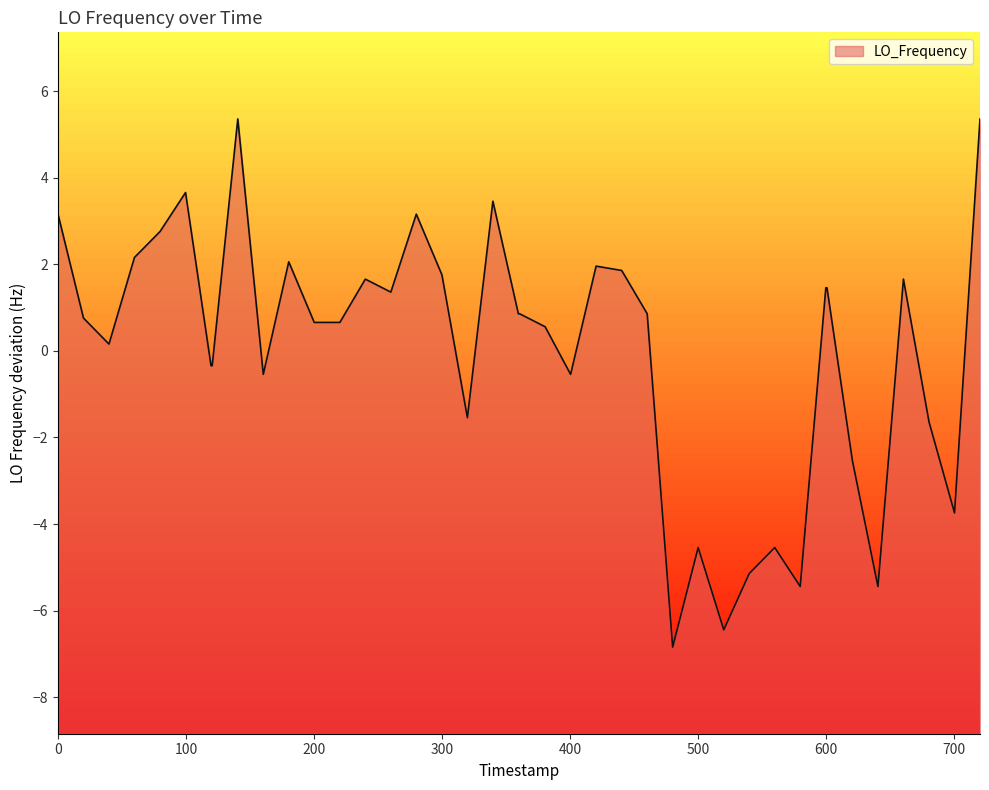

Reading left to right, list all the values displayed in this chart.

3.2	0.8	0.2	2.2	2.8	3.7	-0.3	-0.3	5.4	-0.5	2.1	0.7	0.7	1.7	1.4	3.2	1.8	-1.5	3.5	0.9	0.9	0.6	-0.5	2.0	1.9	0.9	-6.8	-4.5	-6.4	-5.1	-4.5	-5.4	1.5	1.5	-2.5	-5.4	1.7	-1.6	-3.7	5.4